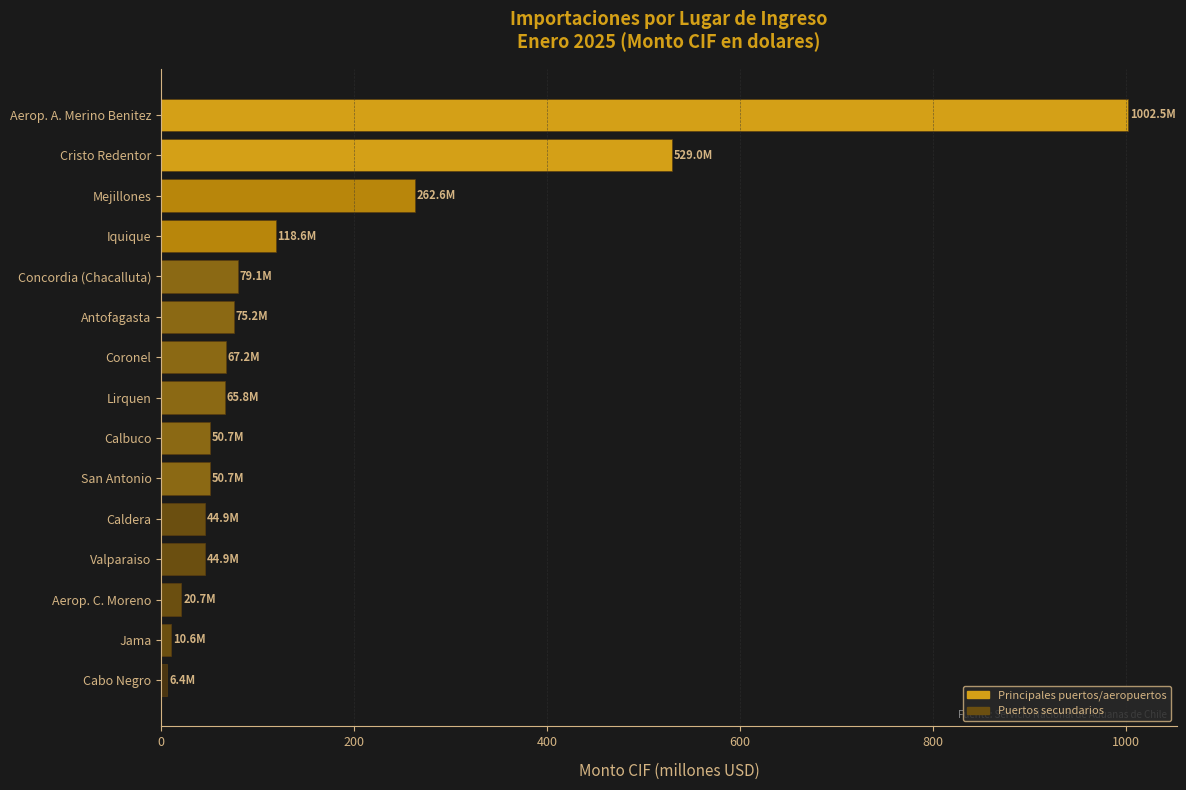

The value at Aerop. A. Merino Benitez is 1002.5. True or false?

True